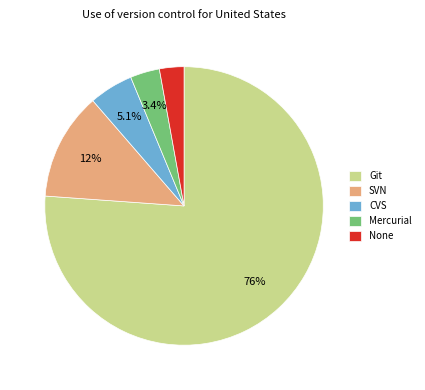

What is the largest slice in the pie chart?

Git